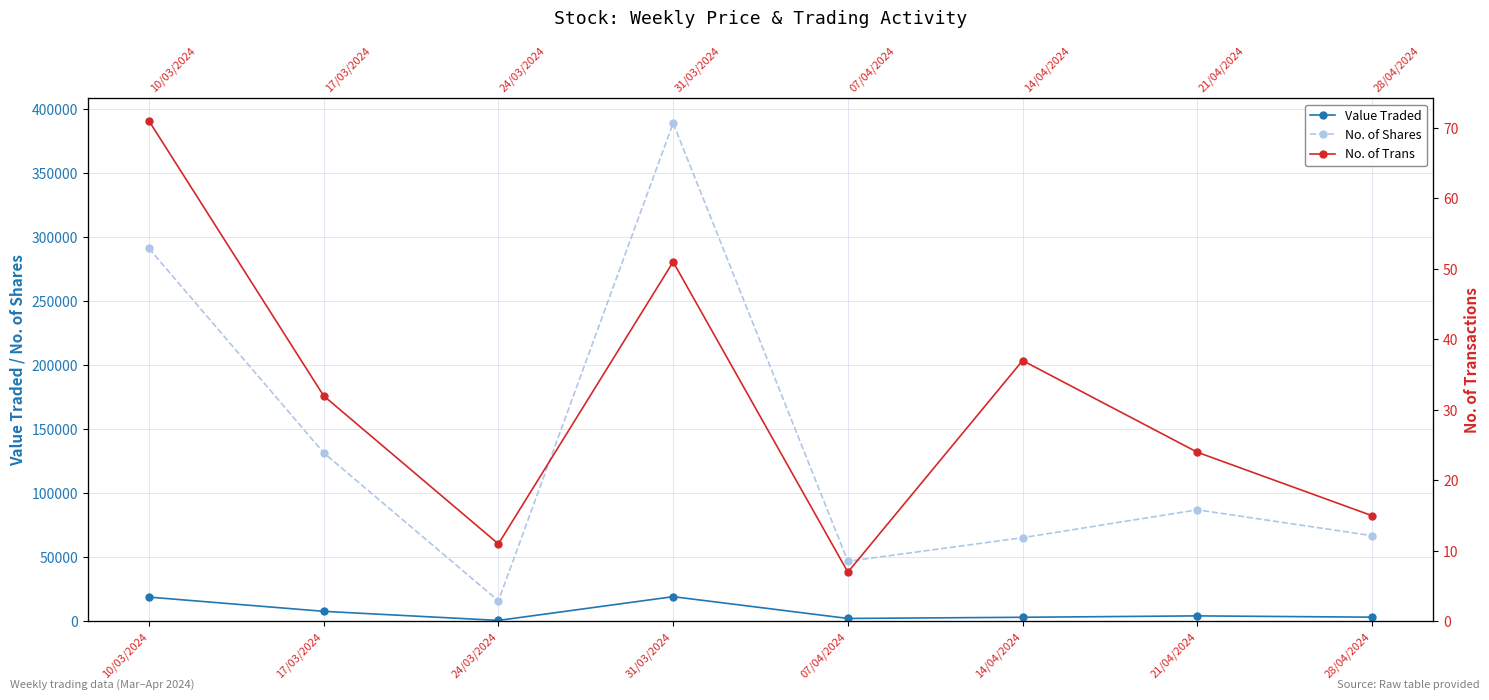

At which label does No. of Shares first exceed 87139?

10/03/2024